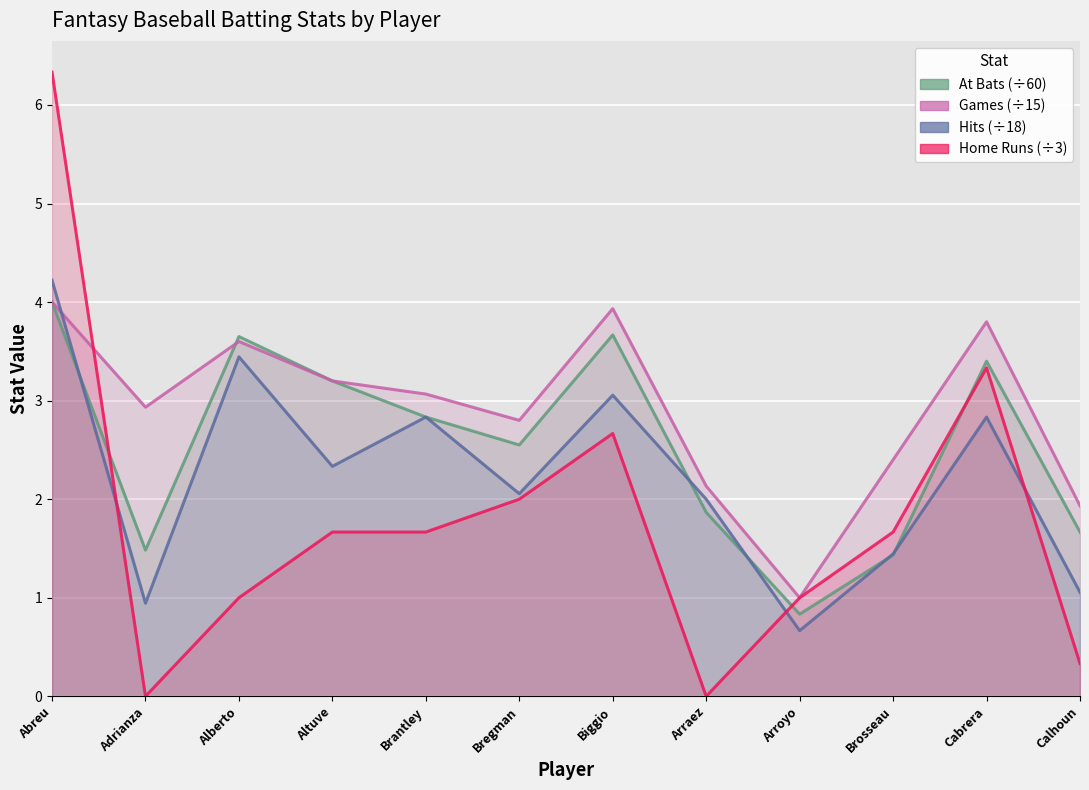

Where is bAB nearest to the value 2?

Arraez